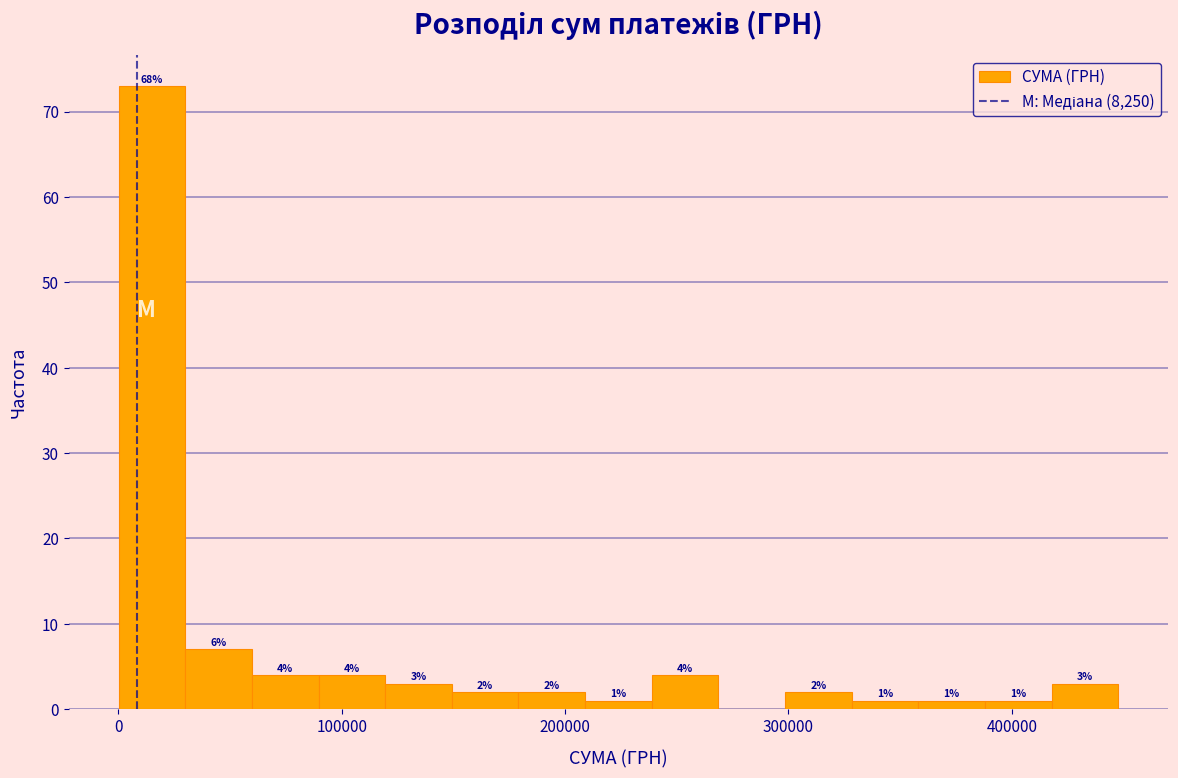

Read against the x-axis, roughly where is the centre of the tallest bar?

20000